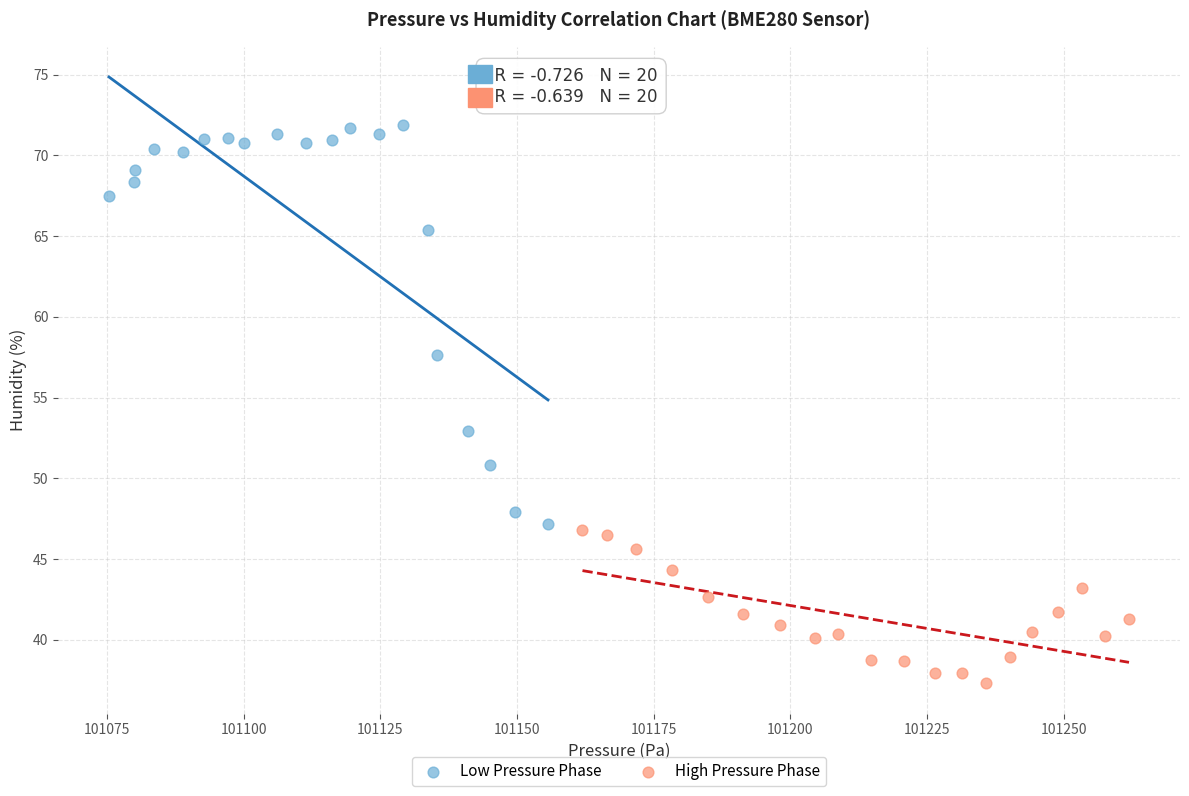

Which series reaches the maximum Y coordinate?

Low Pressure Phase